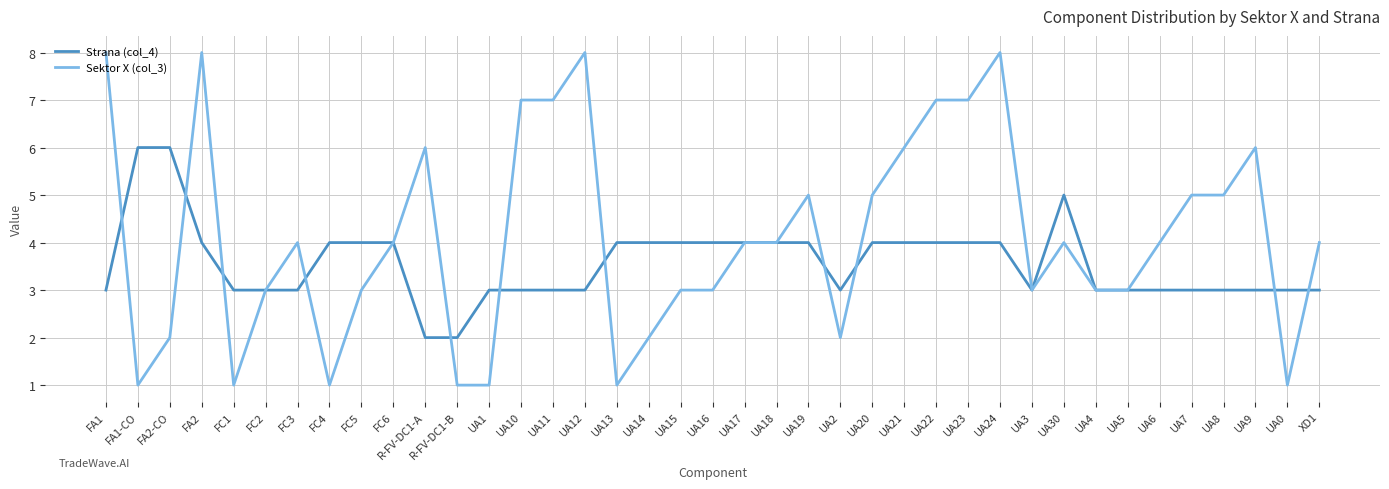

Rank the series by their maximum value, from highest to lowest.

Sektor X (col_3), Strana (col_4)